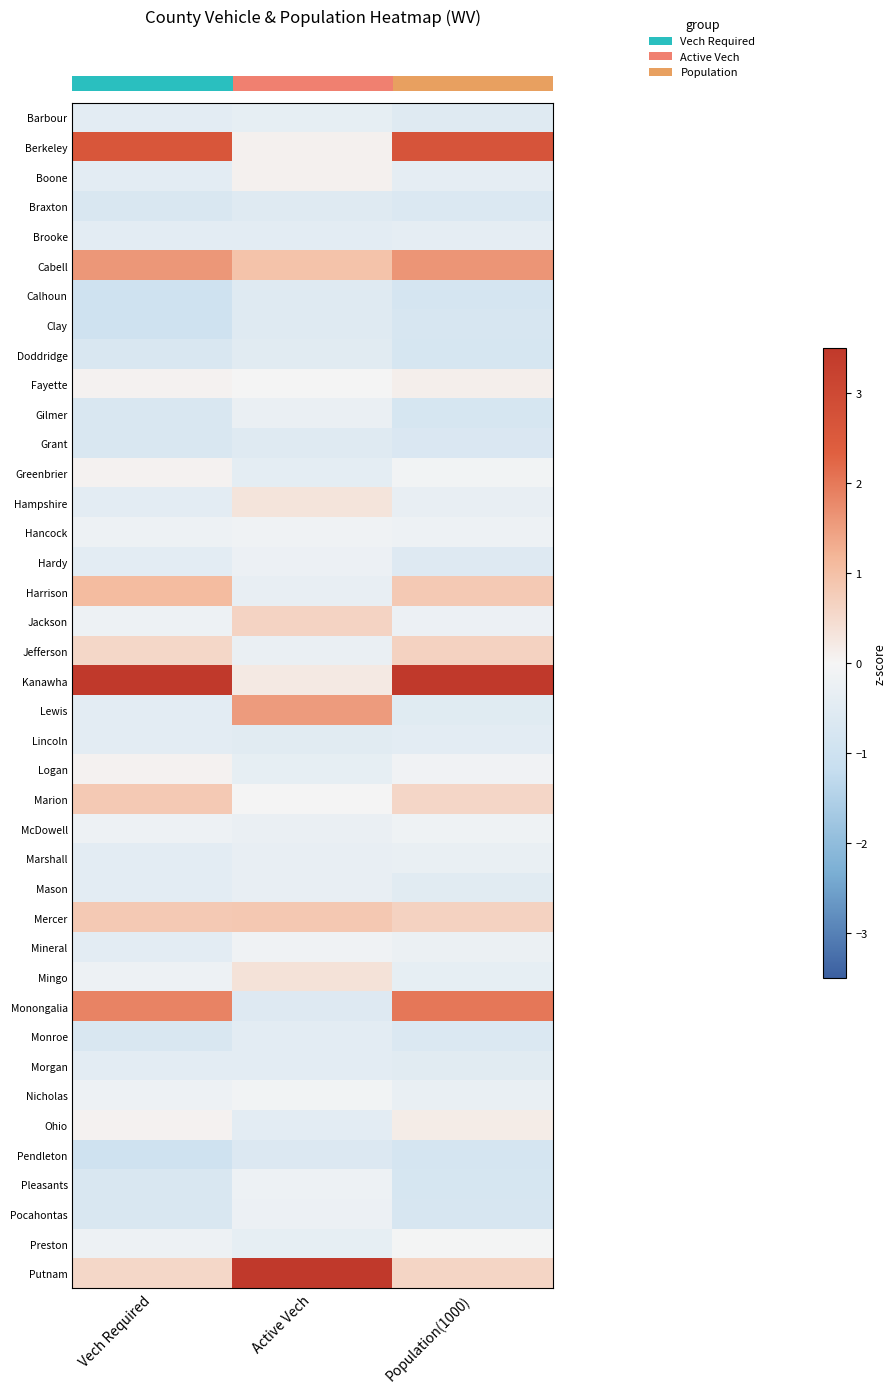

How many data points does each series have?

3